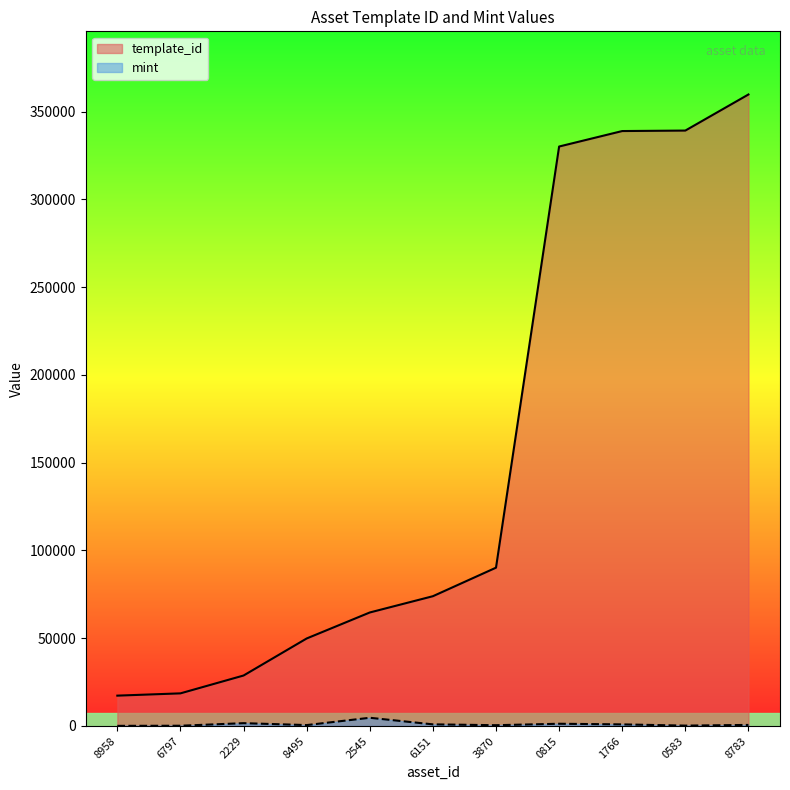

What is the lowest value of the template_id series?

17283